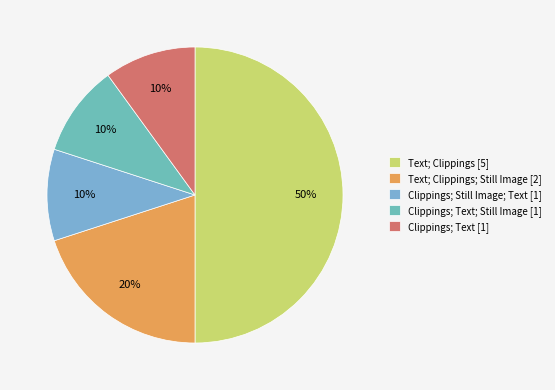

Count the number of slices in the pie.

5